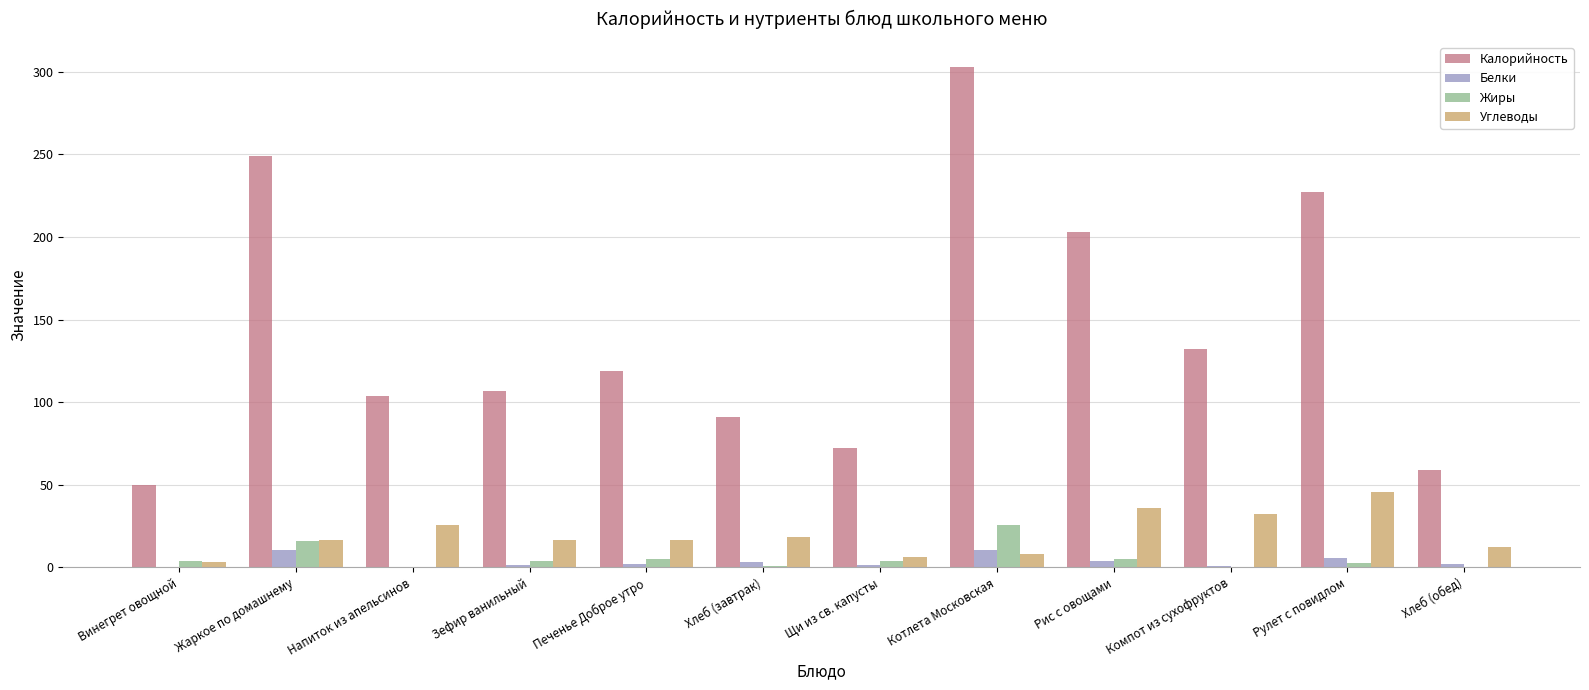

The value of Калорийность at Печенье Доброе утро is 195.2. True or false?

False